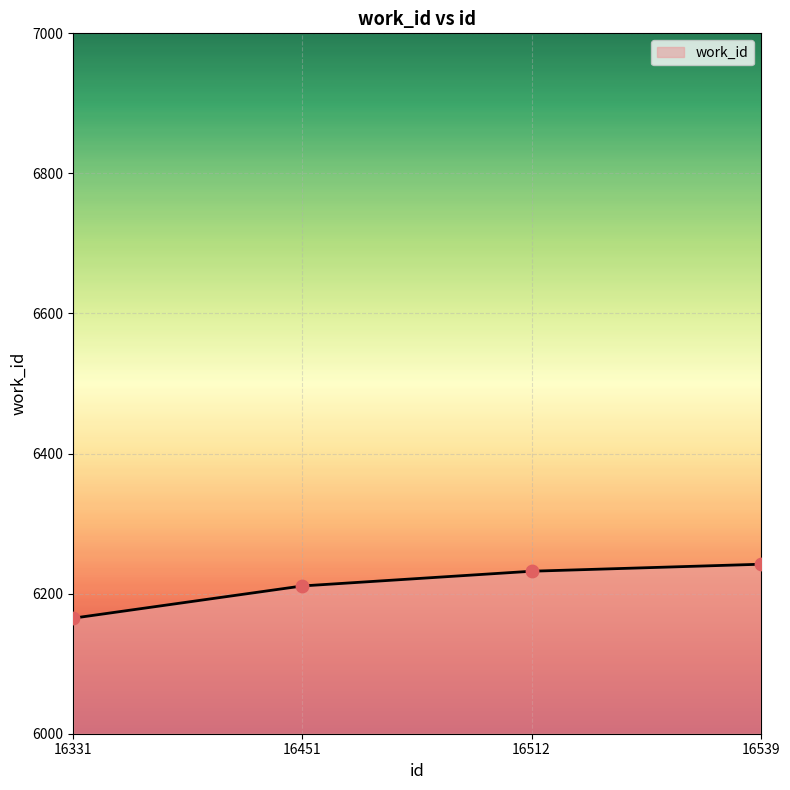

What is the change in value from 16451 to 16512?

+21